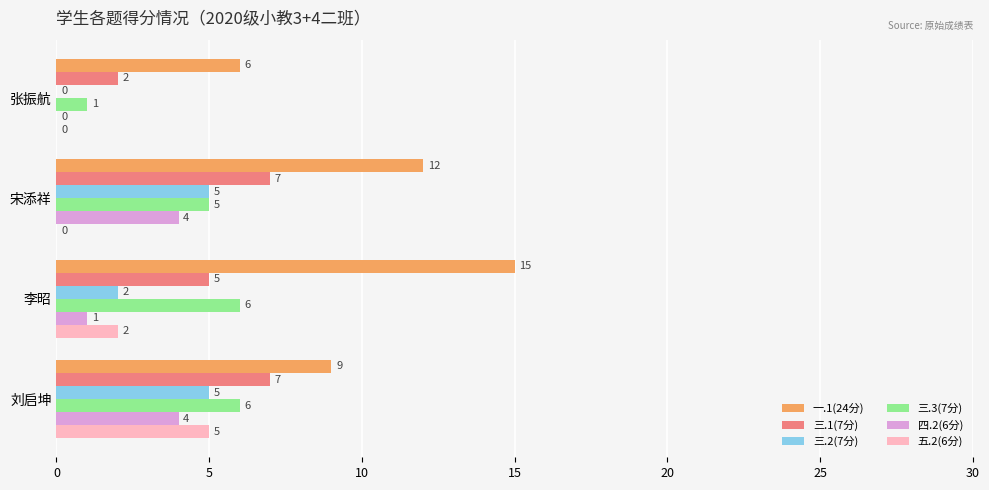

Between 宋添祥 and 刘启坤, which series saw the biggest shift?

五.2(6分)